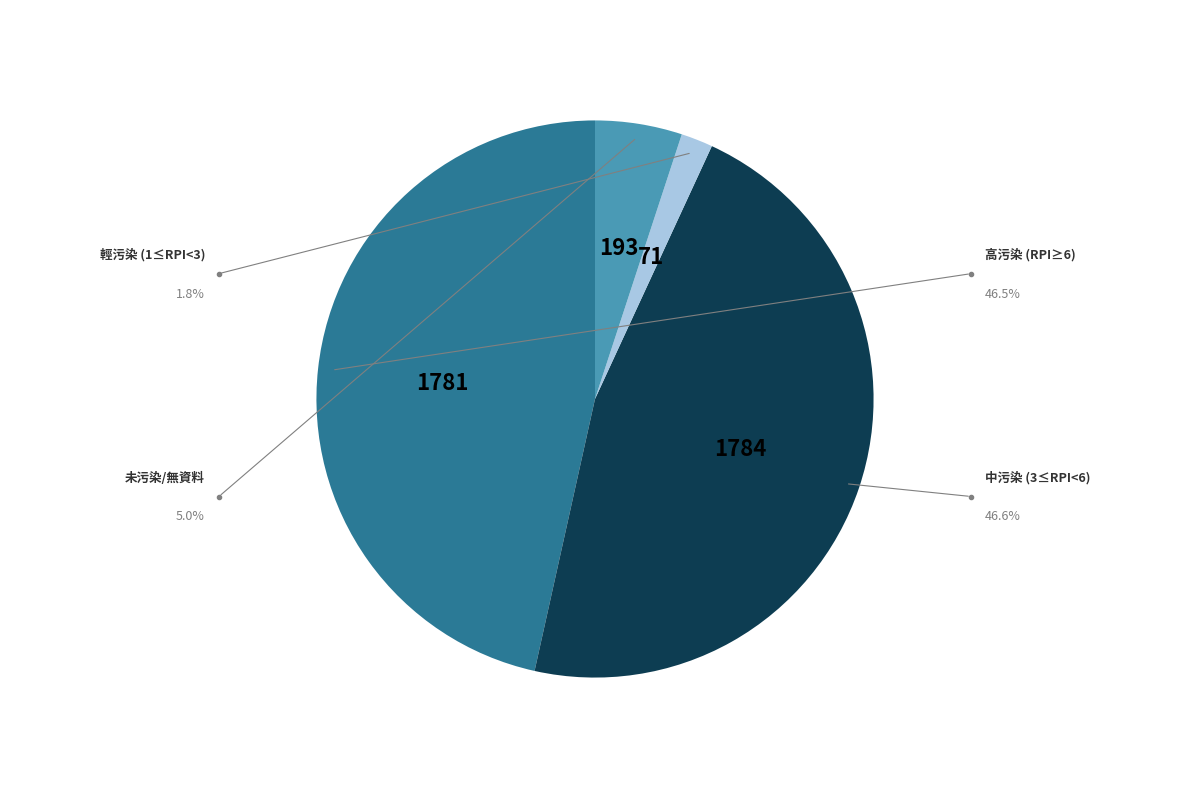

Is there a majority slice in this chart?

No